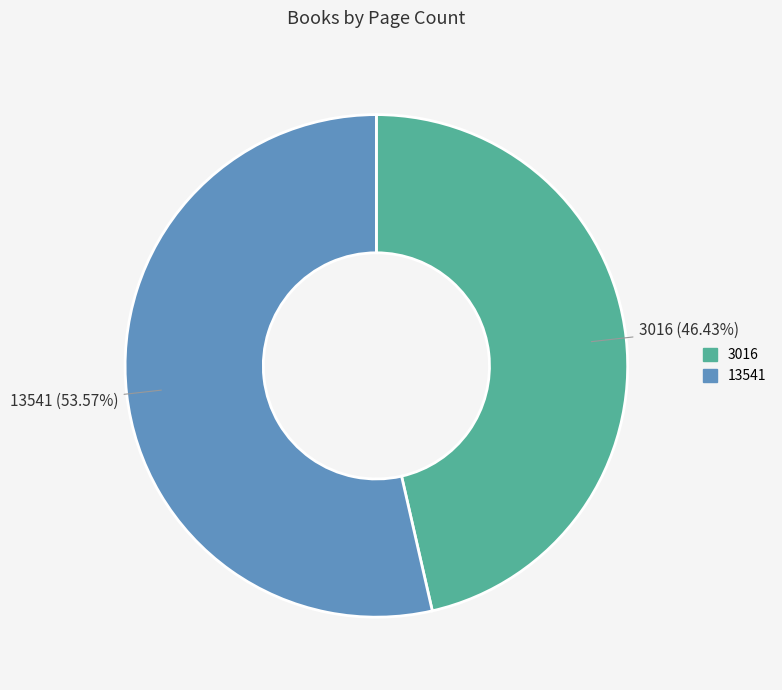

Which category accounts for the majority?

13541